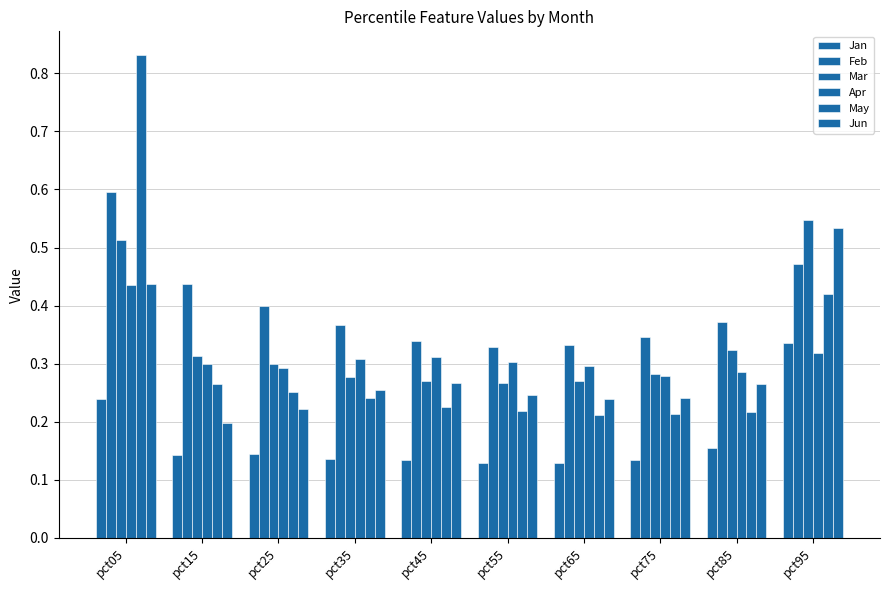

What is the lowest value of the May series?

0.2